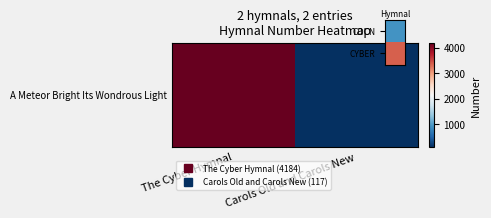

Rank the categories by value from lowest to highest.

Carols Old and Carols New, The Cyber Hymnal